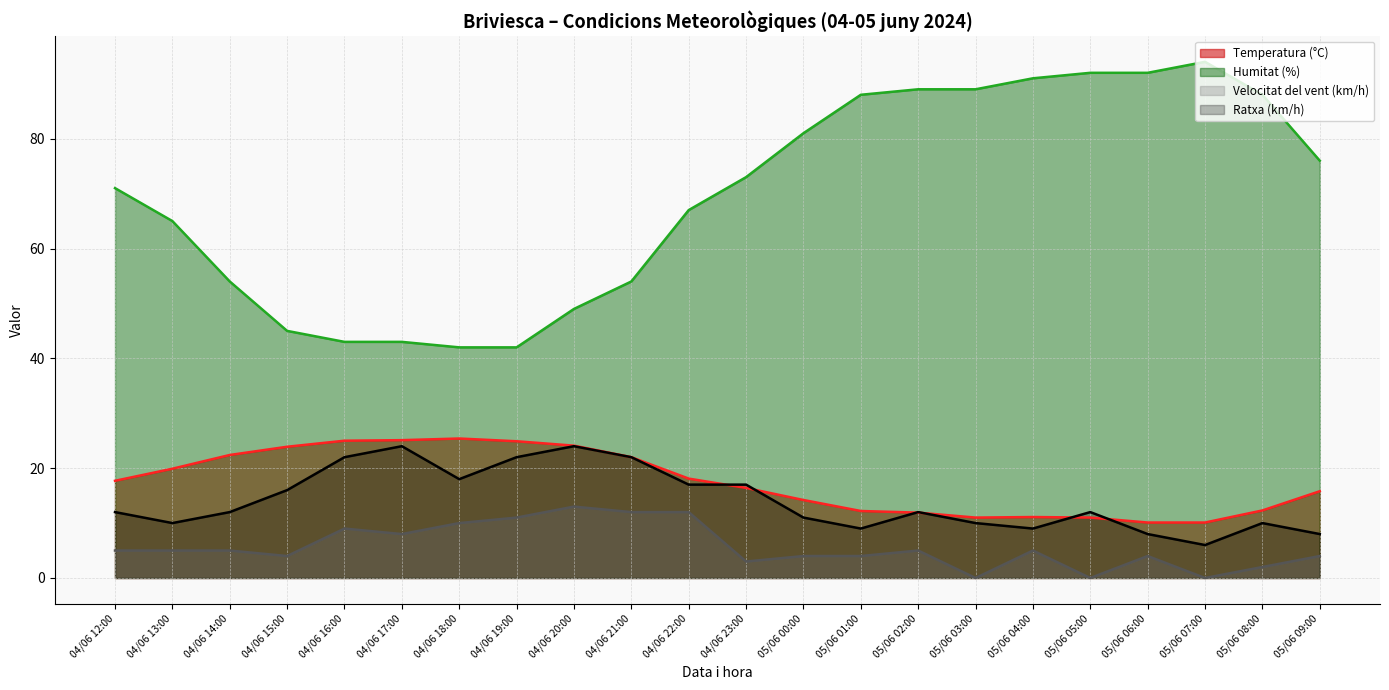

Count the number of data series in this chart.

4